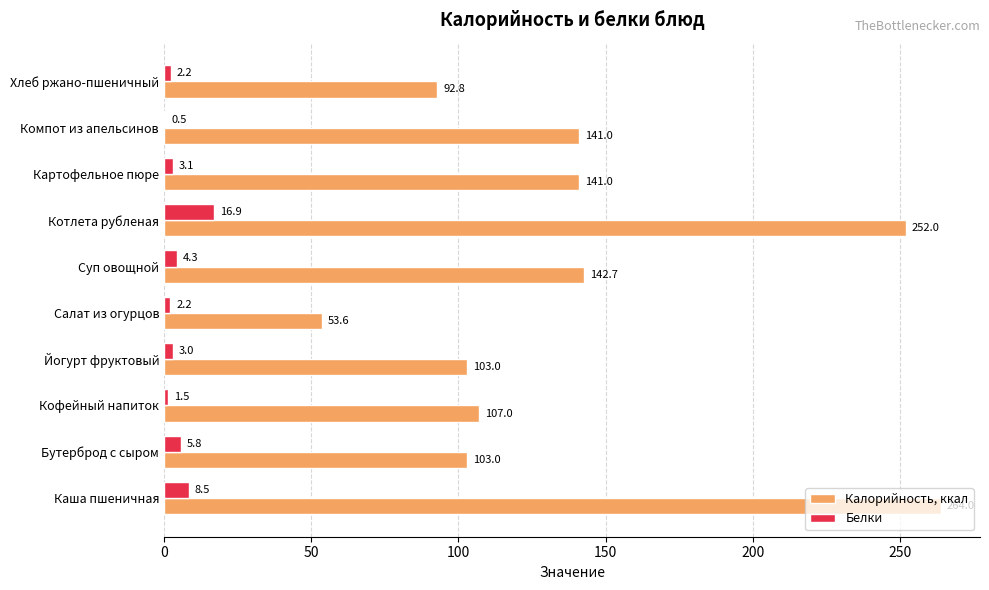

Where is Калорийность, ккал nearest to the value 158?

Суп овощной